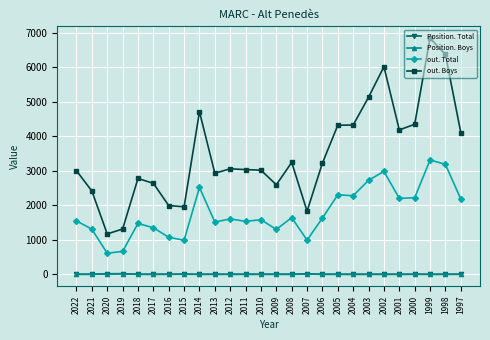

True or false: Position. Total has a value of 2 at 2021.

True